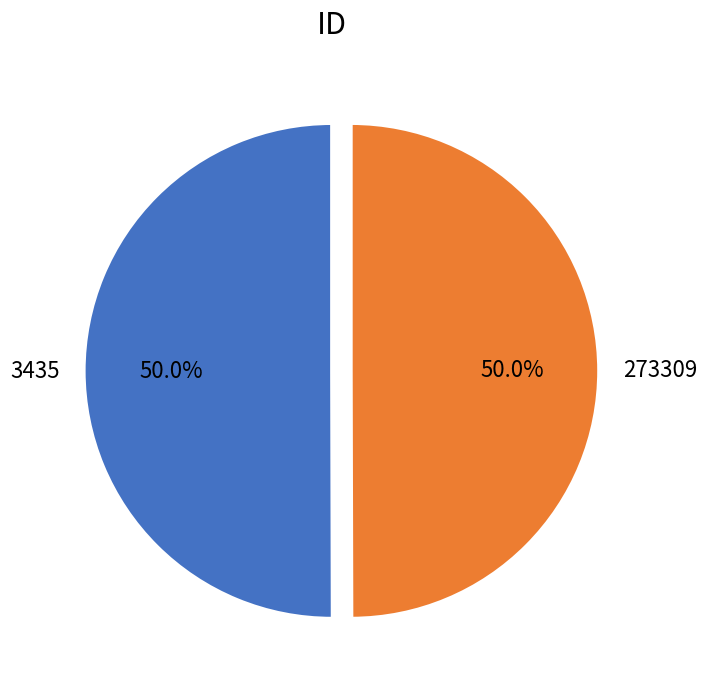

Approximately how many times larger is the value at 273309 compared to 3435?

1.0